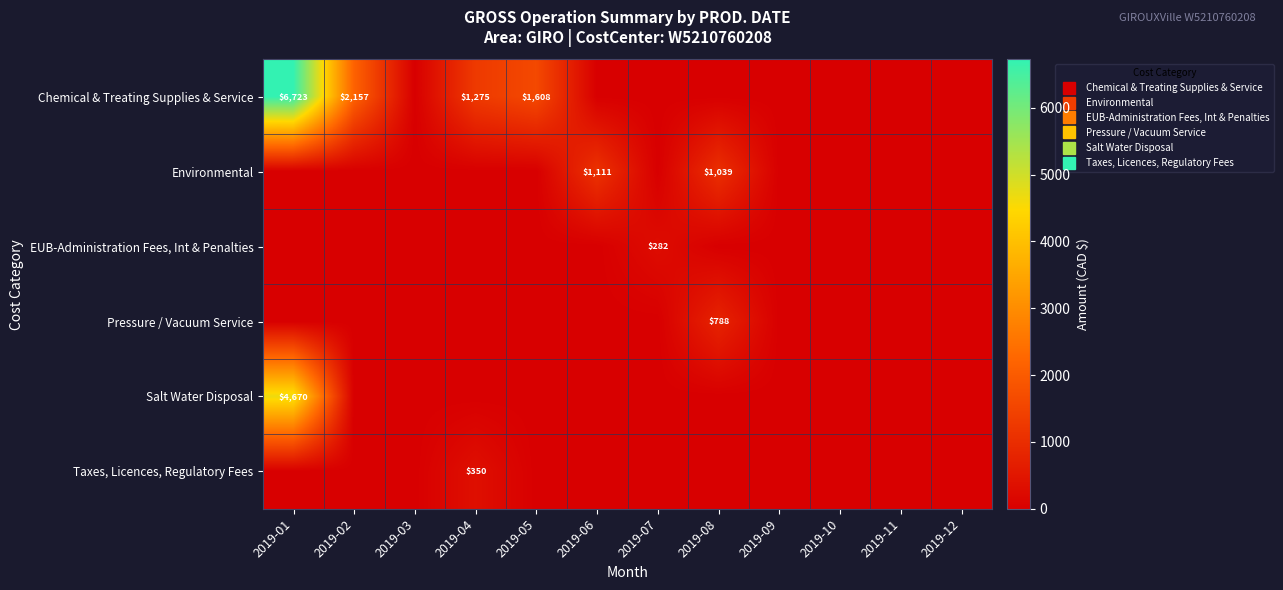

What is the difference between the maximum and minimum values in the Taxes, Licences, Regulatory Fees series?

350.4